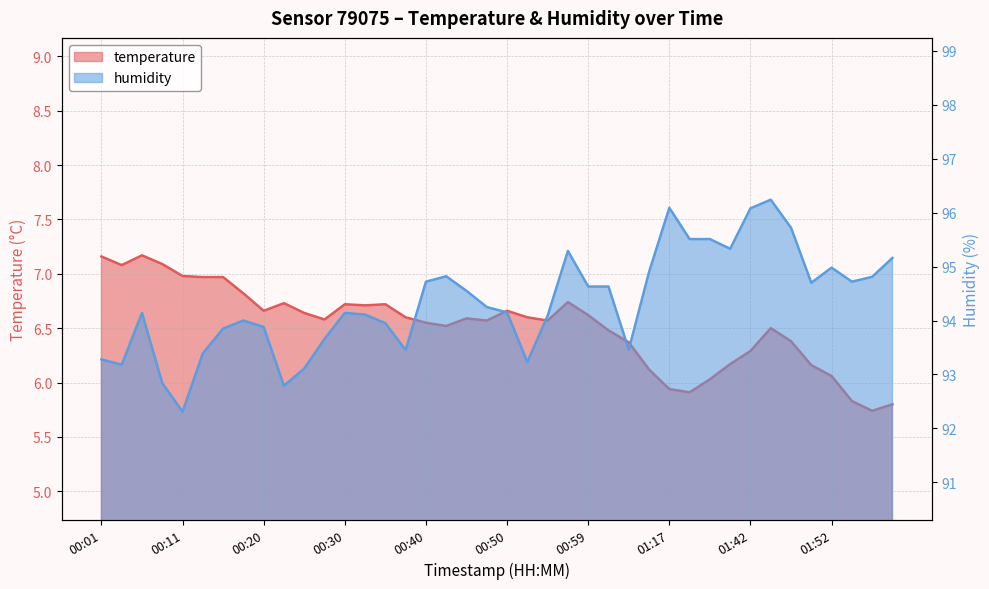

What is the label of the 7th point from the right?

01:45